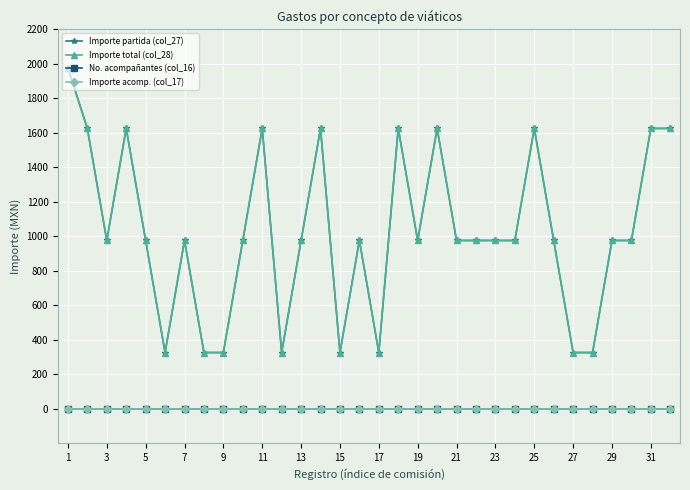

What is the maximum value shown in the chart?

1975